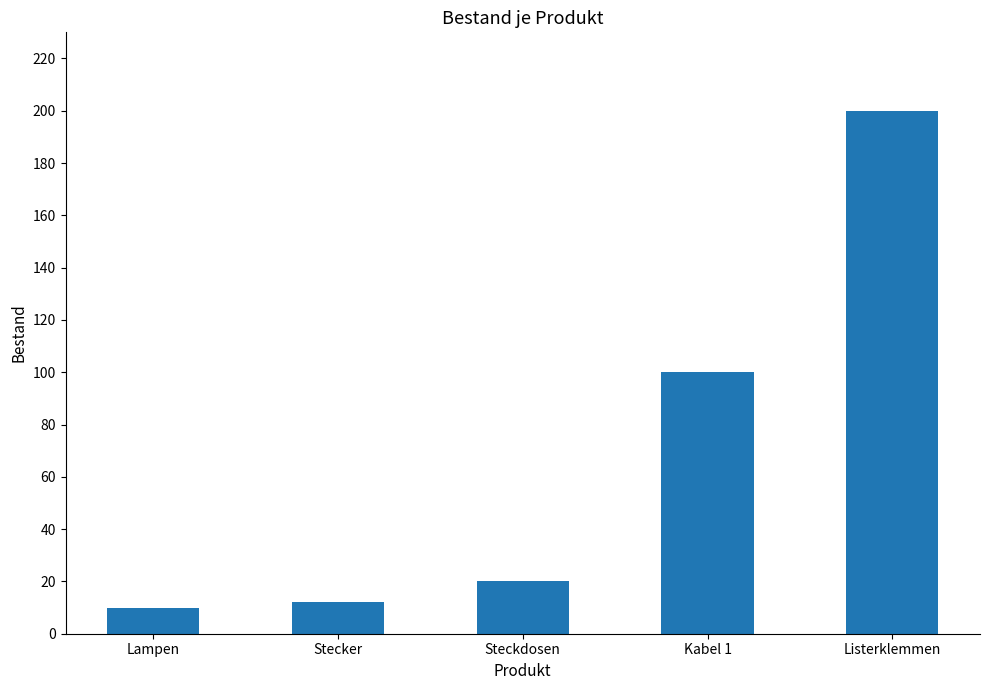

What is the greatest value displayed?

200